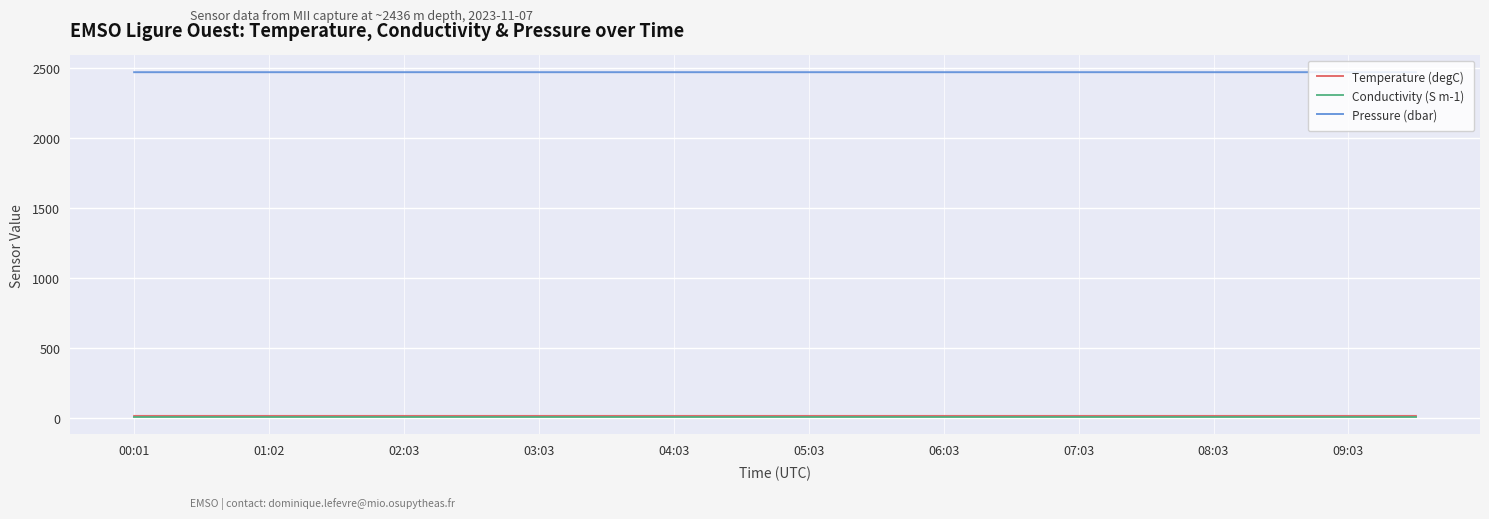

How many lines are shown in the chart?

3